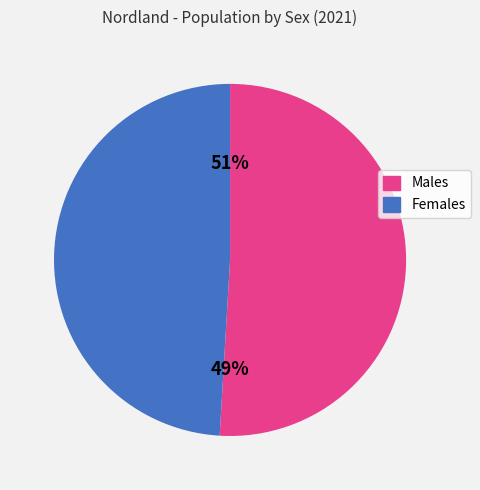

To the nearest percent, what portion does Males represent?

51%